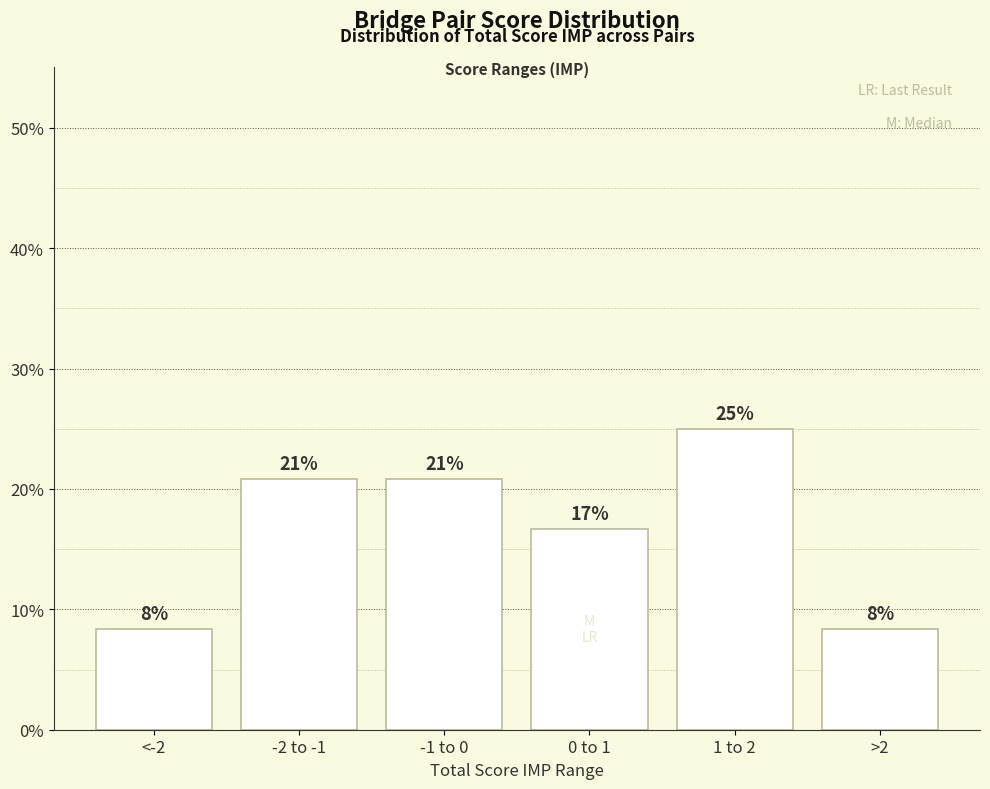

What is the difference between the values at 0 to 1 and 1 to 2?

8.3